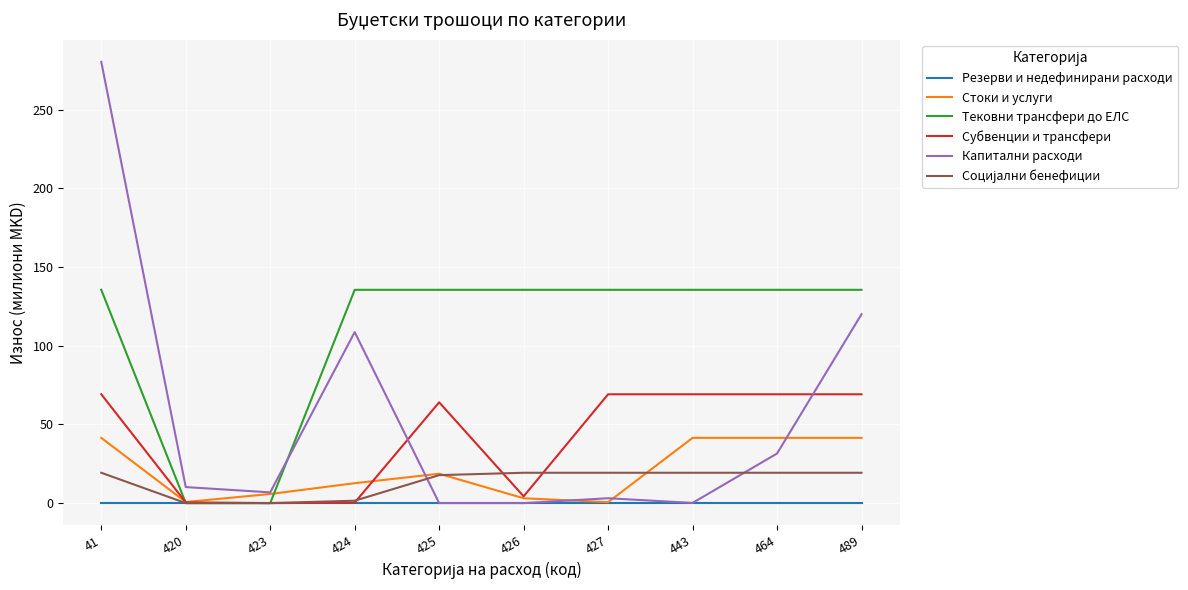

Is the value of Резерви и недефинирани расходи at 426 greater than the value of Тековни трансфери до ЕЛС at 424?

No